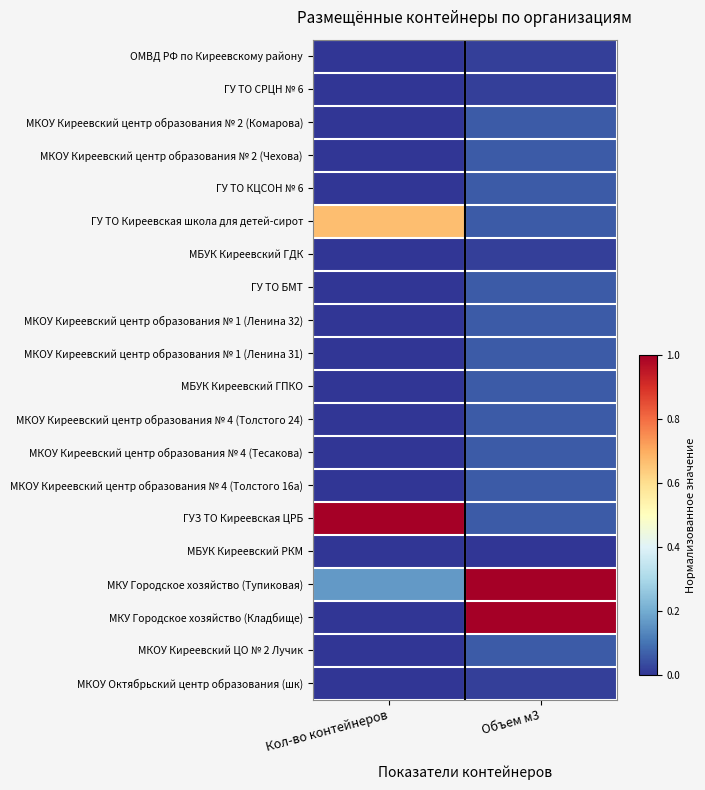

Reading left to right, what are all the values shown in this chart?

ОМВД РФ по Киреевскому району: Кол-во контейнеров=0.0	Объем м3=0.0
ГУ ТО CРЦН № 6: Кол-во контейнеров=0.0	Объем м3=0.0
МКОУ Киреевский центр образования № 2 (Комарова): Кол-во контейнеров=0.0	Объем м3=0.1
МКОУ Киреевский центр образования № 2 (Чехова): Кол-во контейнеров=0.0	Объем м3=0.1
ГУ ТО КЦСОН № 6: Кол-во контейнеров=0.0	Объем м3=0.1
ГУ ТО Киреевская школа для детей-сирот: Кол-во контейнеров=0.7	Объем м3=0.1
МБУК Киреевский ГДК: Кол-во контейнеров=0.0	Объем м3=0.0
ГУ ТО БМТ: Кол-во контейнеров=0.0	Объем м3=0.1
МКОУ Киреевский центр образования № 1 (Ленина 32): Кол-во контейнеров=0.0	Объем м3=0.1
МКОУ Киреевский центр образования № 1 (Ленина 31): Кол-во контейнеров=0.0	Объем м3=0.1
МБУК Киреевский ГПКО: Кол-во контейнеров=0.0	Объем м3=0.1
МКОУ Киреевский центр образования № 4 (Толстого 24): Кол-во контейнеров=0.0	Объем м3=0.1
МКОУ Киреевский центр образования № 4 (Тесакова): Кол-во контейнеров=0.0	Объем м3=0.1
МКОУ Киреевский центр образования № 4 (Толстого 16а): Кол-во контейнеров=0.0	Объем м3=0.1
ГУЗ ТО Киреевская ЦРБ: Кол-во контейнеров=1.0	Объем м3=0.1
МБУК Киреевский РКМ: Кол-во контейнеров=0.0	Объем м3=0.0
МКУ Городское хозяйство (Тупиковая): Кол-во контейнеров=0.2	Объем м3=1.0
МКУ Городское хозяйство (Кладбище): Кол-во контейнеров=0.0	Объем м3=1.0
МКОУ Киреевский ЦО № 2 Лучик: Кол-во контейнеров=0.0	Объем м3=0.1
МКОУ Октябрьский центр образования (шк): Кол-во контейнеров=0.0	Объем м3=0.0